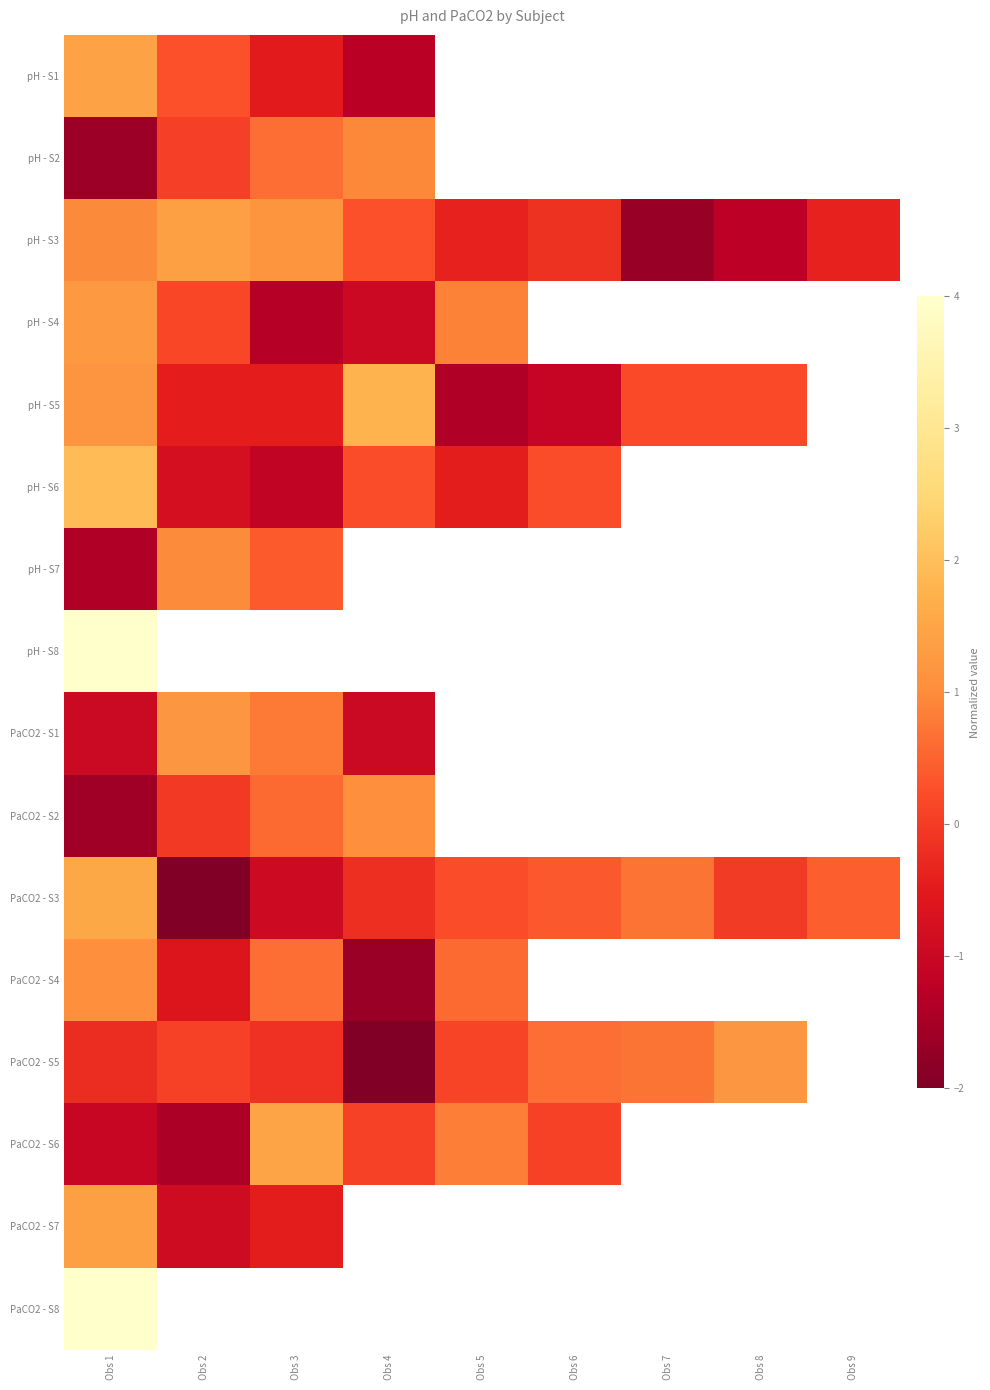

What is the spread (max minus min) of values at Obs 2?

3.6